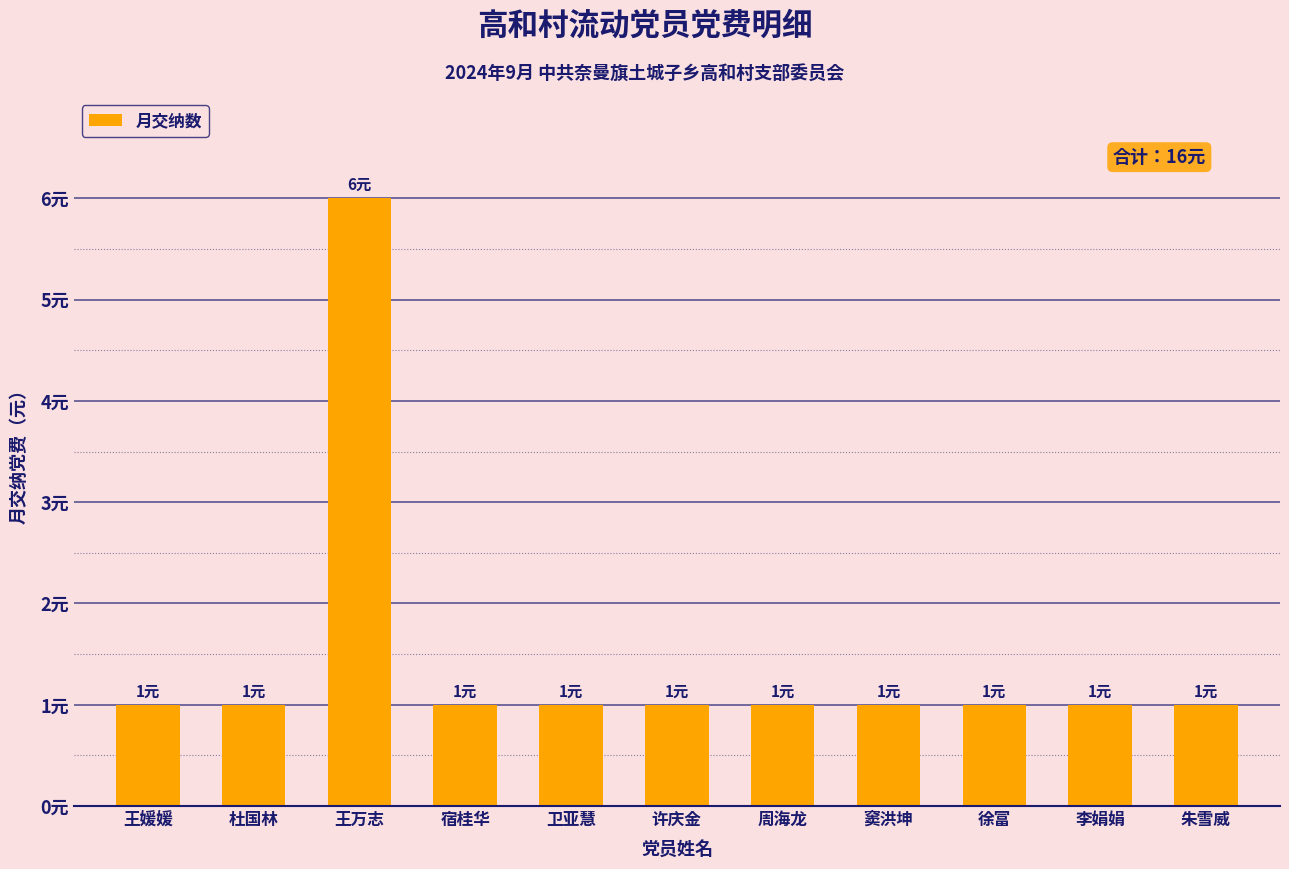

What is the ratio of the value at 杜国林 to the value at 徐富?

1.0